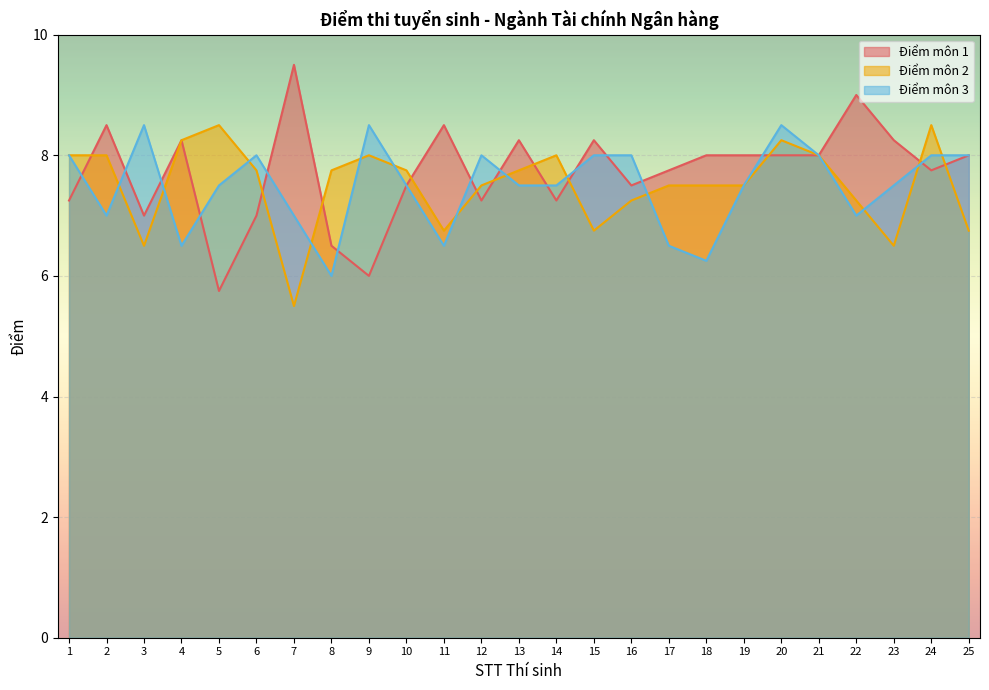

At which category is the sum across all series the highest?

20